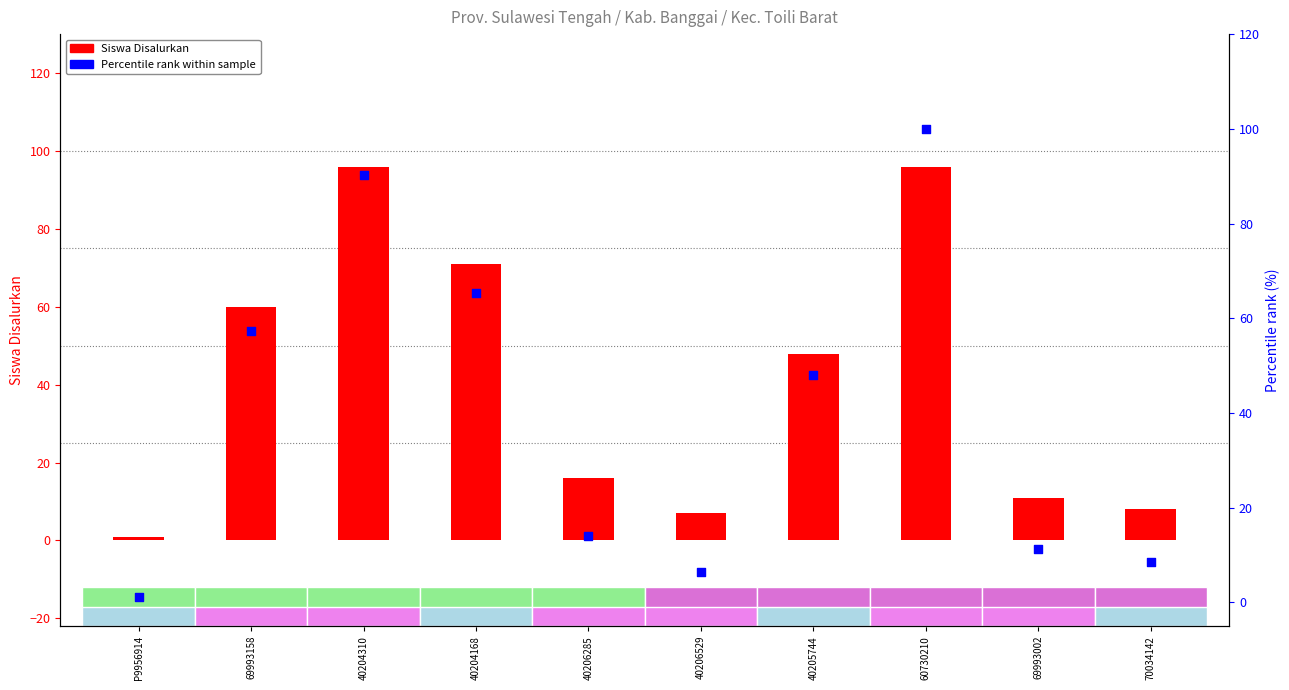

Is the value of Percentile rank within sample at 70034142 greater than the value of Siswa Disalurkan at 40206285?

No